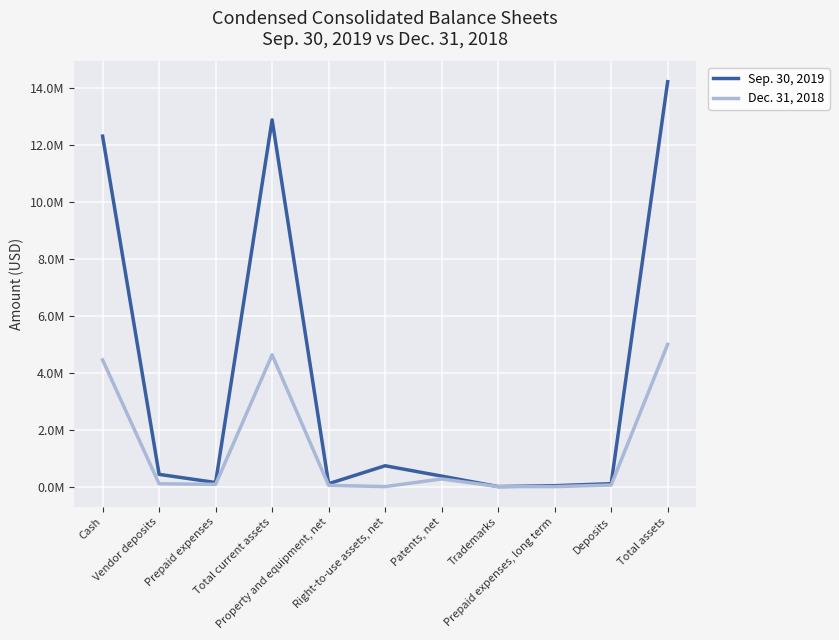

List the series in order of their overall mean, highest first.

Sep. 30, 2019, Dec. 31, 2018